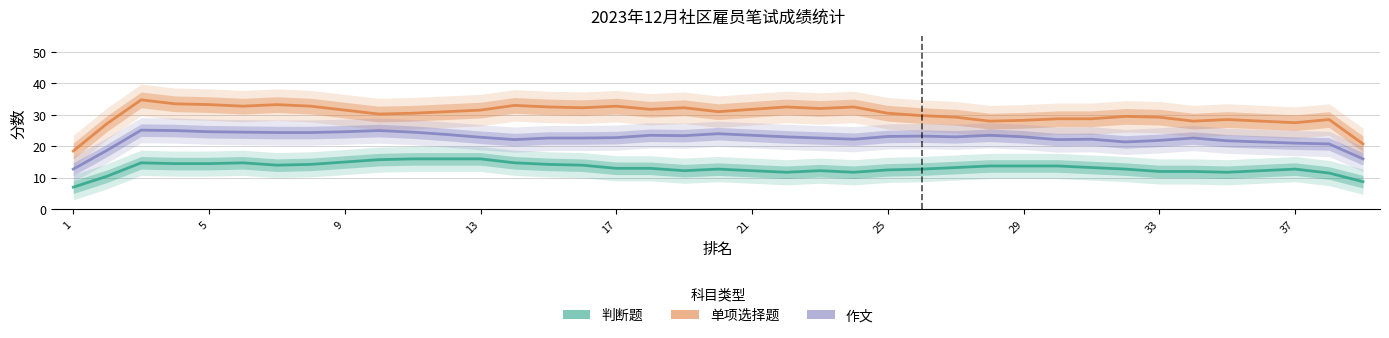

What is the sum of all 单项选择题 values?

1178.2